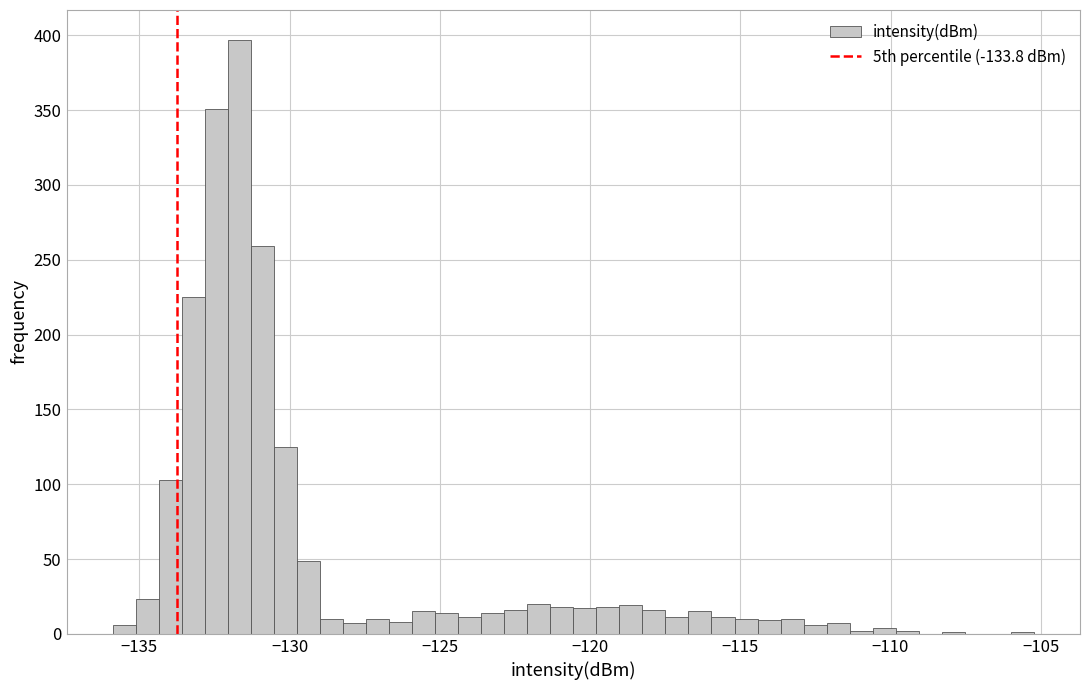

Read against the x-axis, roughly where is the centre of the tallest bar?

-131.5